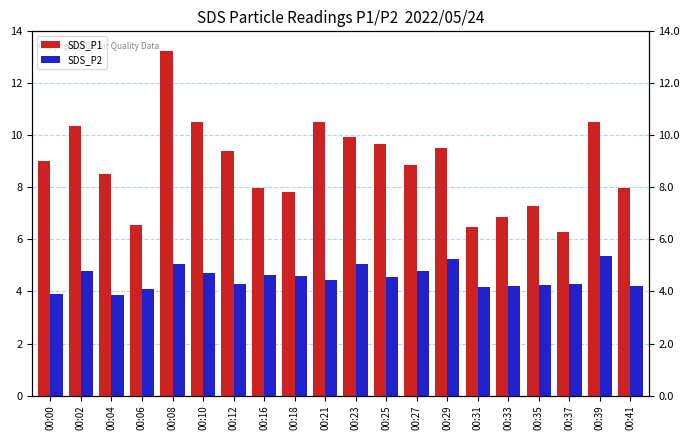

What is the difference between the maximum and minimum values in the SDS_P2 series?

1.5